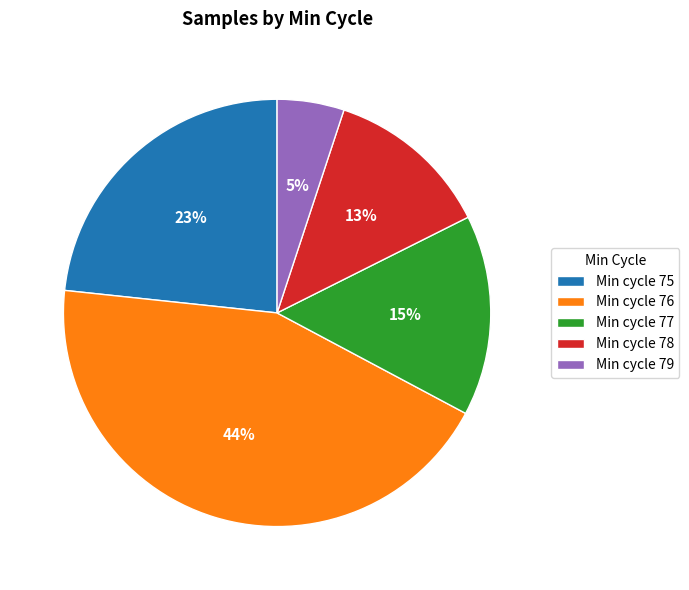

To the nearest percent, what portion does Min cycle 75 represent?

23%